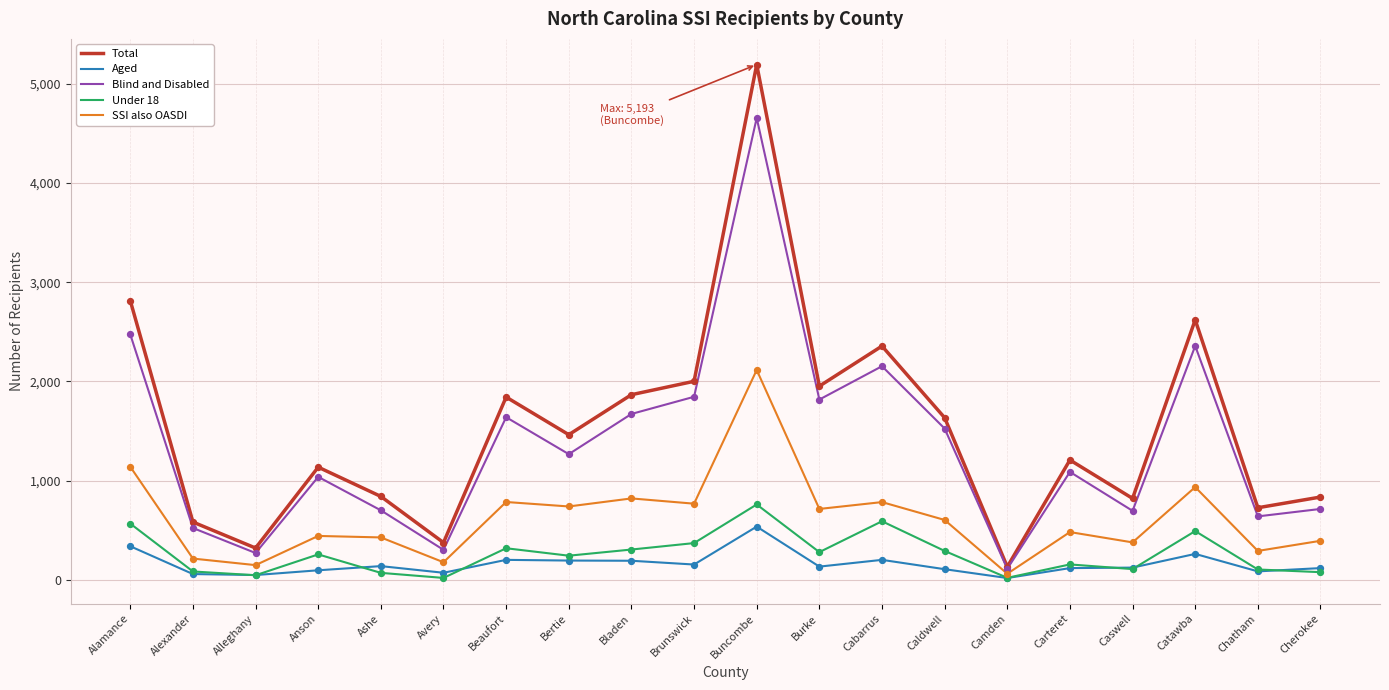

Which series has the largest range (max minus min)?

Total